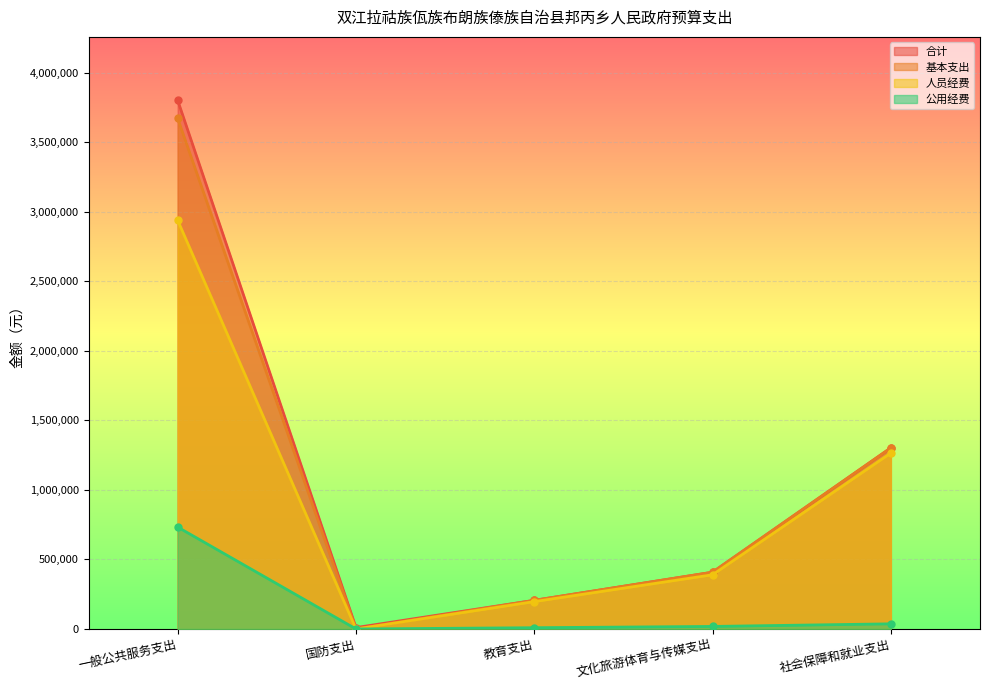

What is the greatest value displayed?

3800452.1